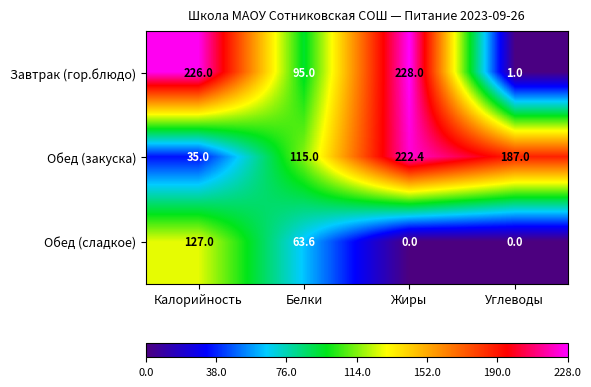

Rank the series by their maximum value, from highest to lowest.

Завтрак (гор.блюдо), Обед (закуска), Обед (сладкое)